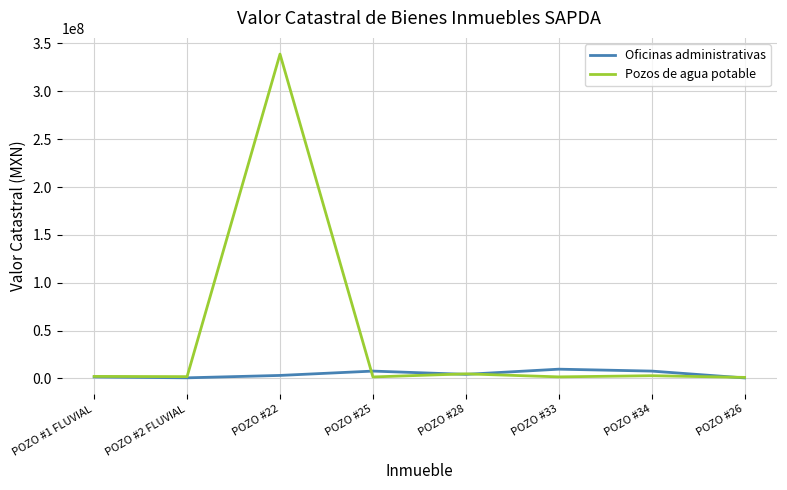

At which category does Pozos de agua potable reach its first local peak?

POZO #22